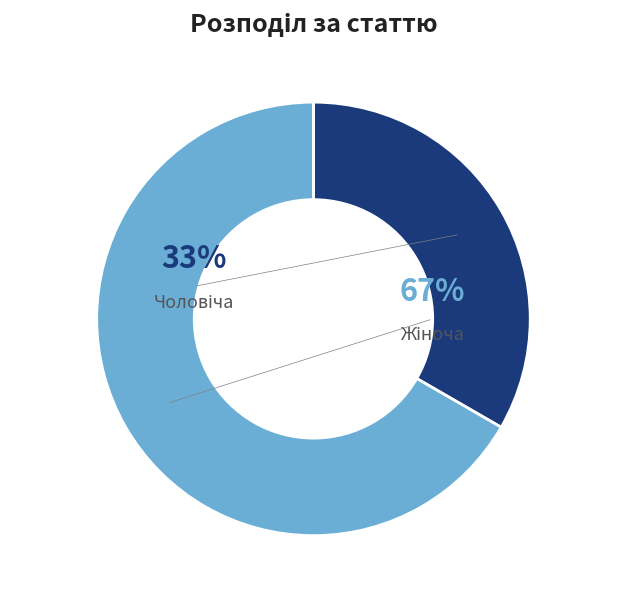

What percentage is NOT represented by Жіноча?

33.3%